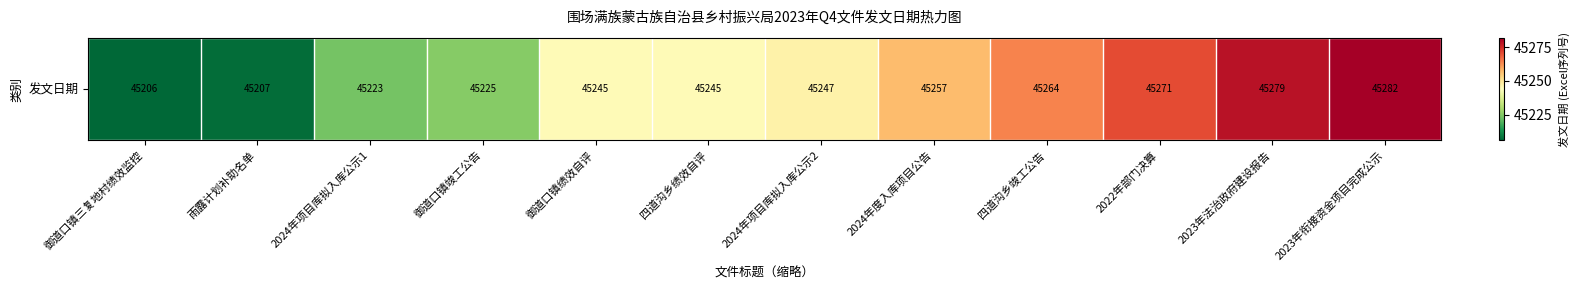

Which has a higher value, 2024年度入库项目公告 or 御道口镇竣工公告?

2024年度入库项目公告